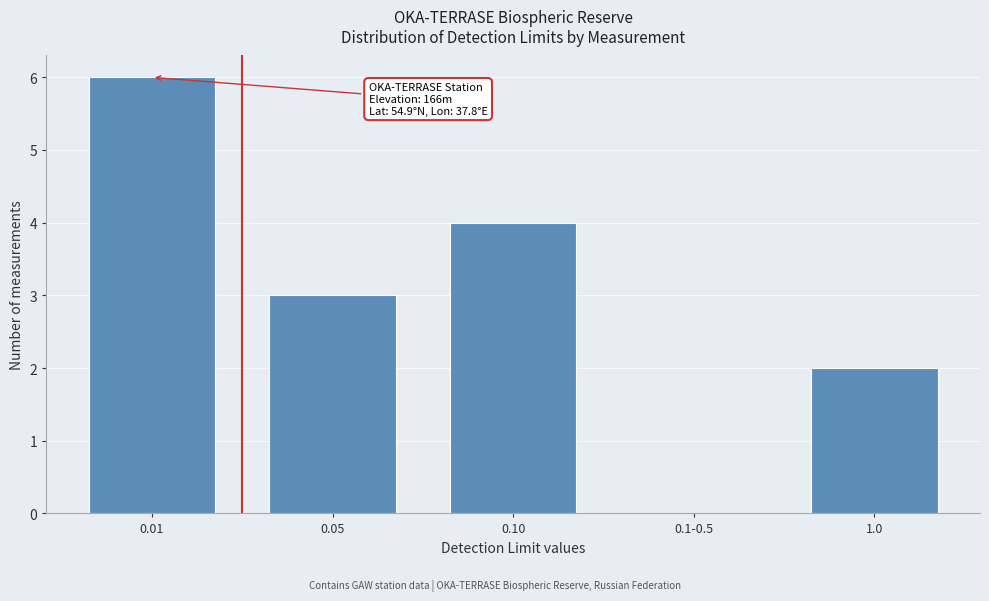

Reading left to right, extract all data points from this chart.

0.01=6	0.05=3	0.10=4	0.1-0.5=0	1.0=2